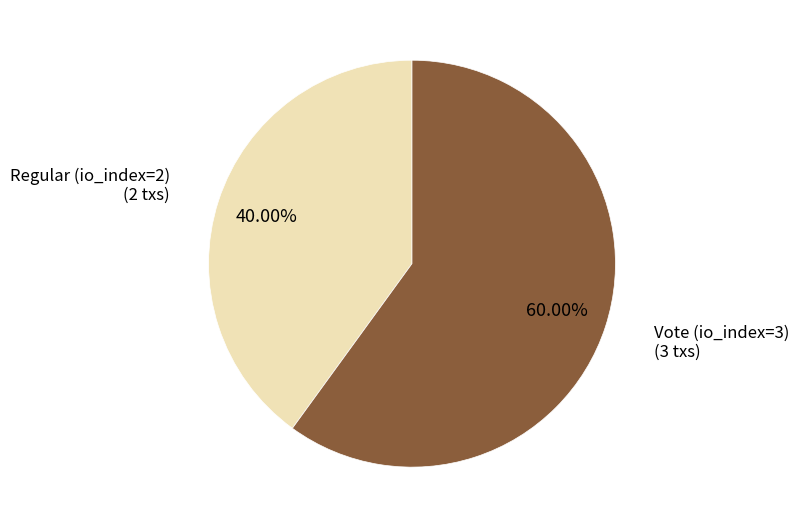

Does any single category account for the majority?

Yes